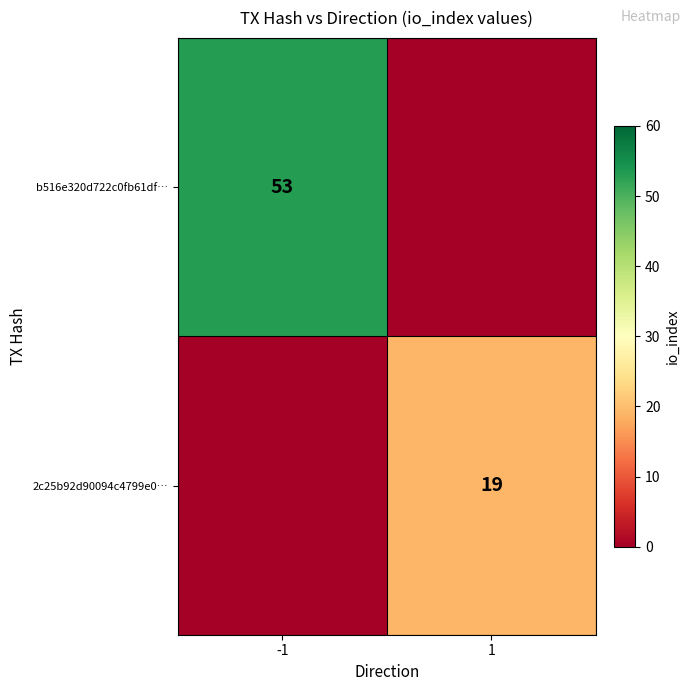

The value of b516e320d722c0fb61df… at -1 is 89. True or false?

False